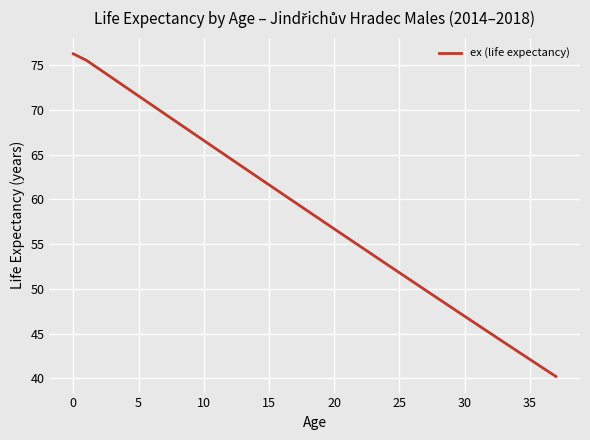

What is the difference between the maximum and minimum values?

36.0